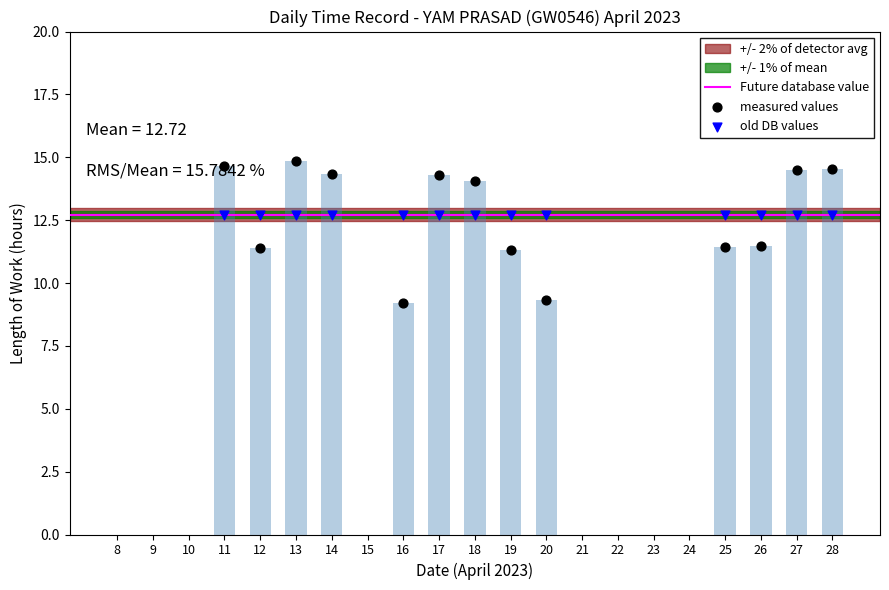

Which has a higher value, 28 or 8?

28